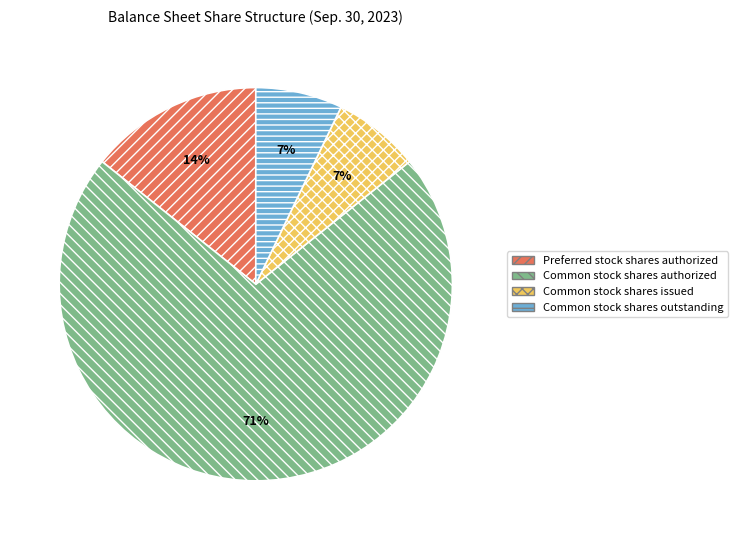

Is it true that Preferred stock shares authorized is 14% of the pie?

True